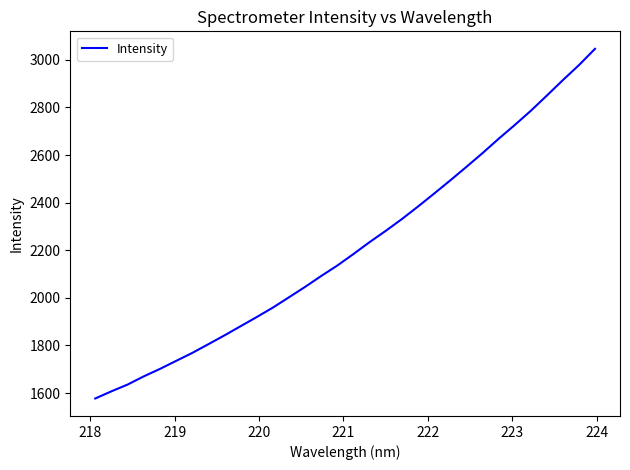

How many lines are shown in the chart?

1